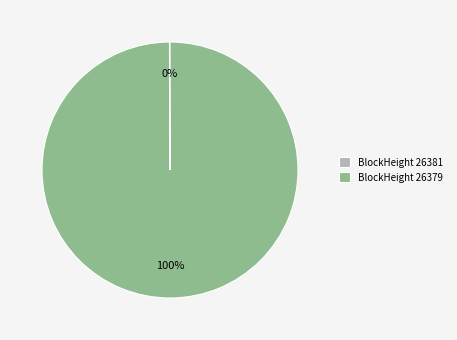

The BlockHeight 26379 slice represents 92% of the pie. True or false?

False